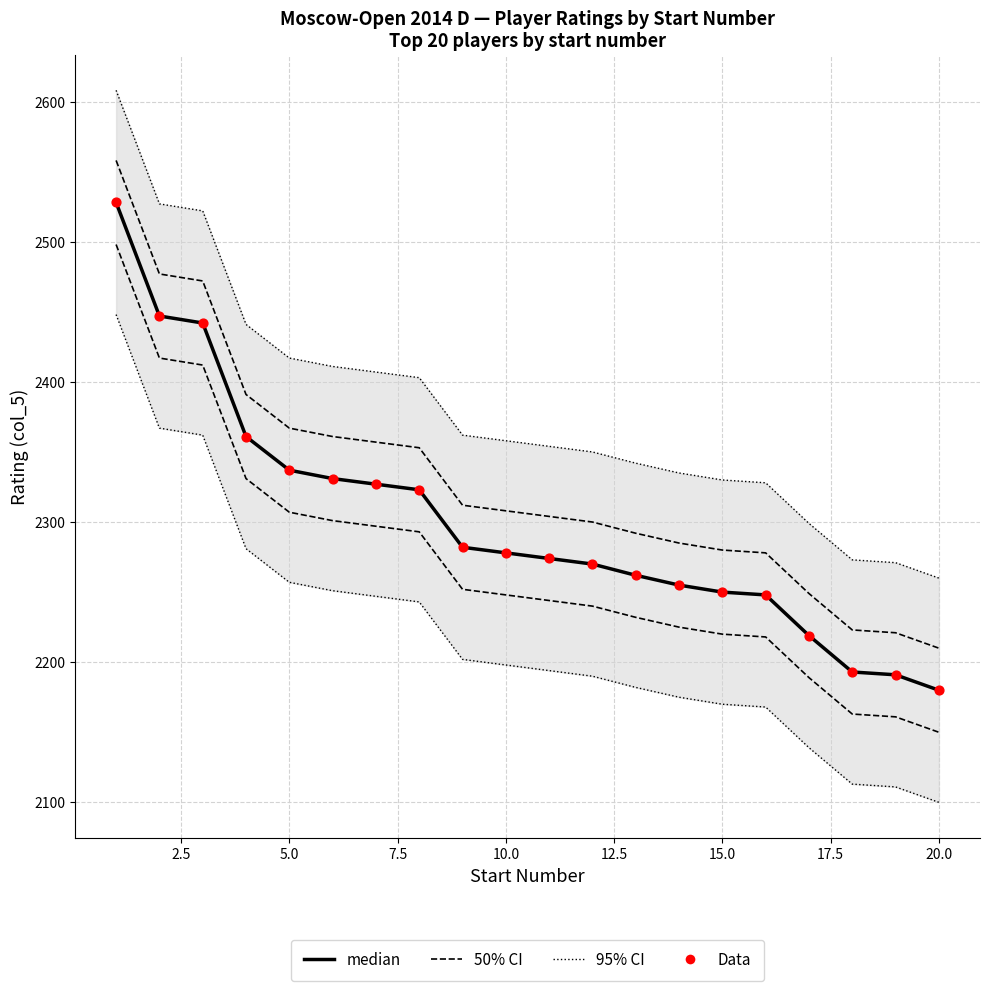

At how many categories does at least one series exceed 2311?

16